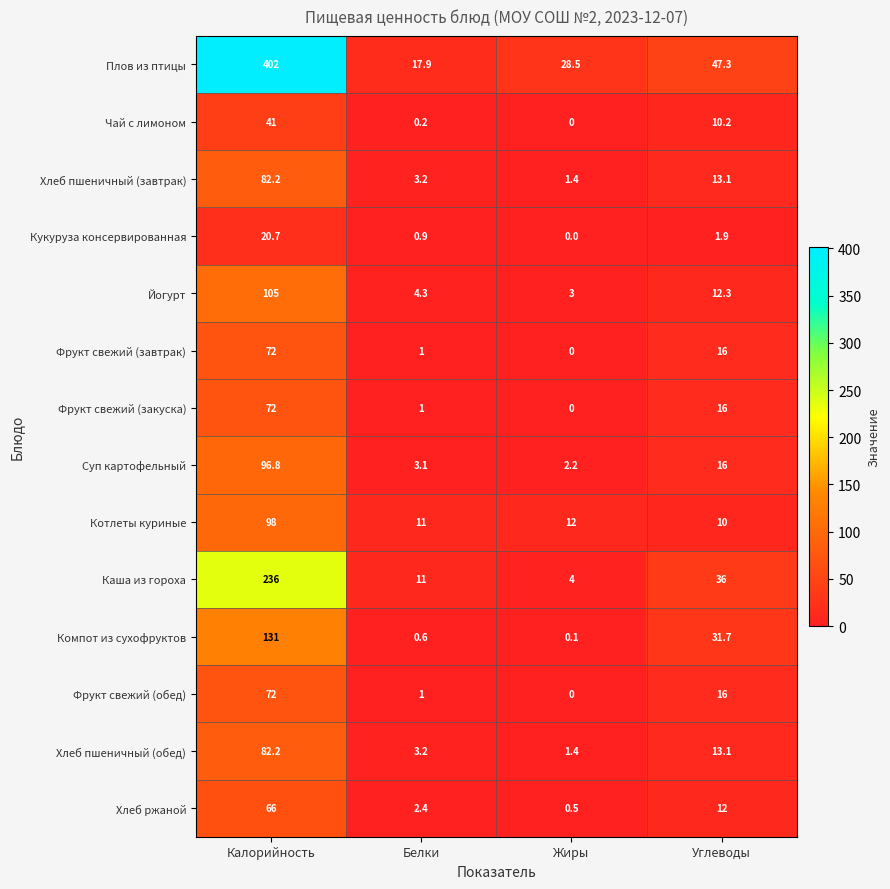

Which series has the largest range (max minus min)?

Плов из птицы